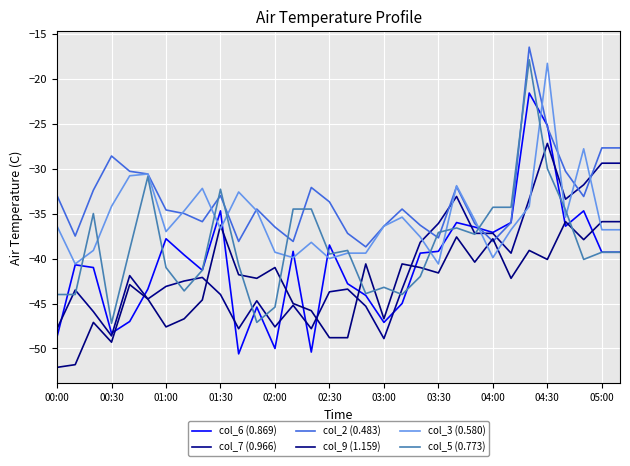

What is the smallest value displayed?

-52.1